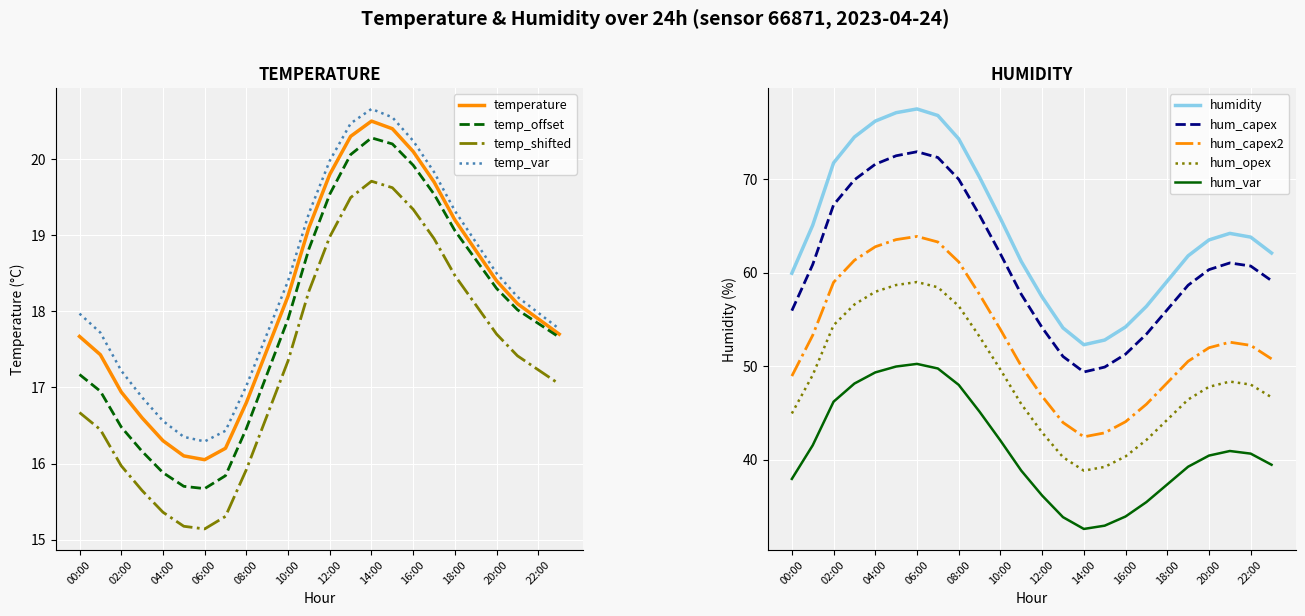

What is the average value of the temperature series?

18.2